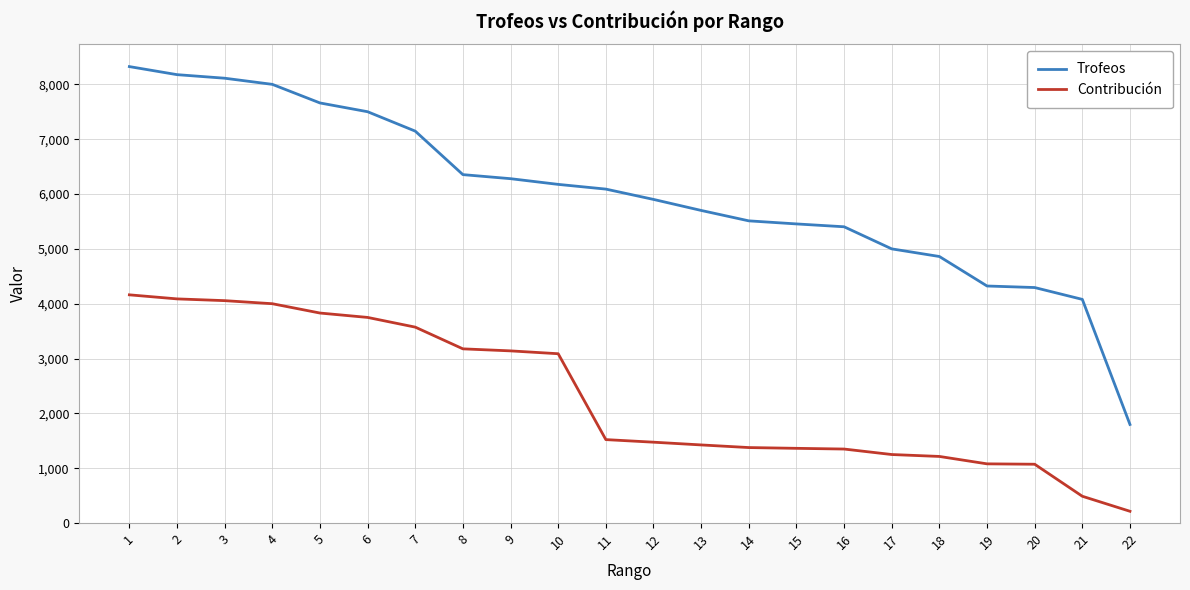

True or false: Contribución and Trofeos intersect in this chart.

False